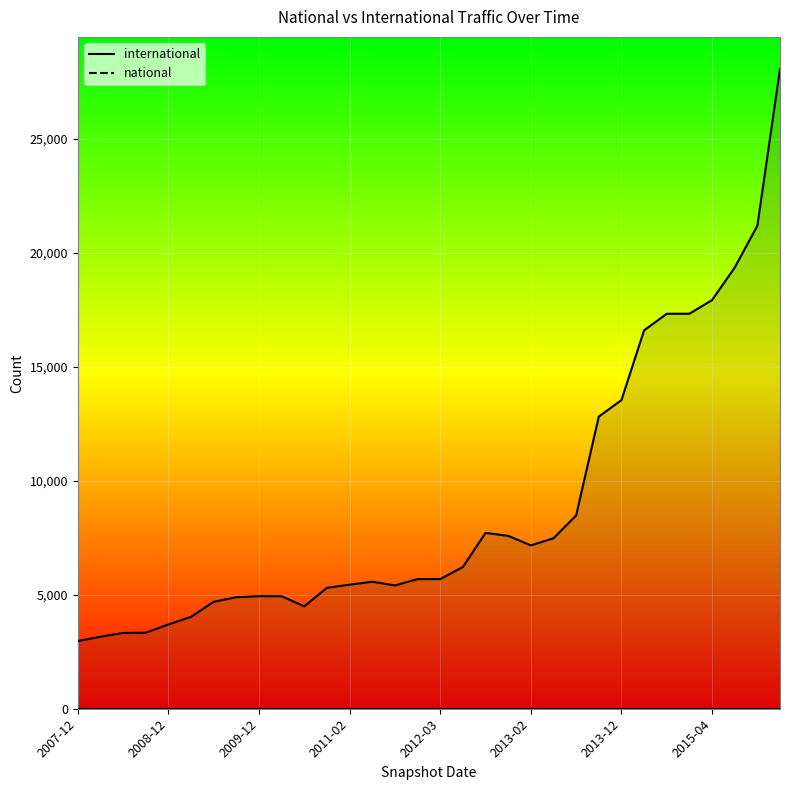

At which label is national closest to 0?

2011-02-21